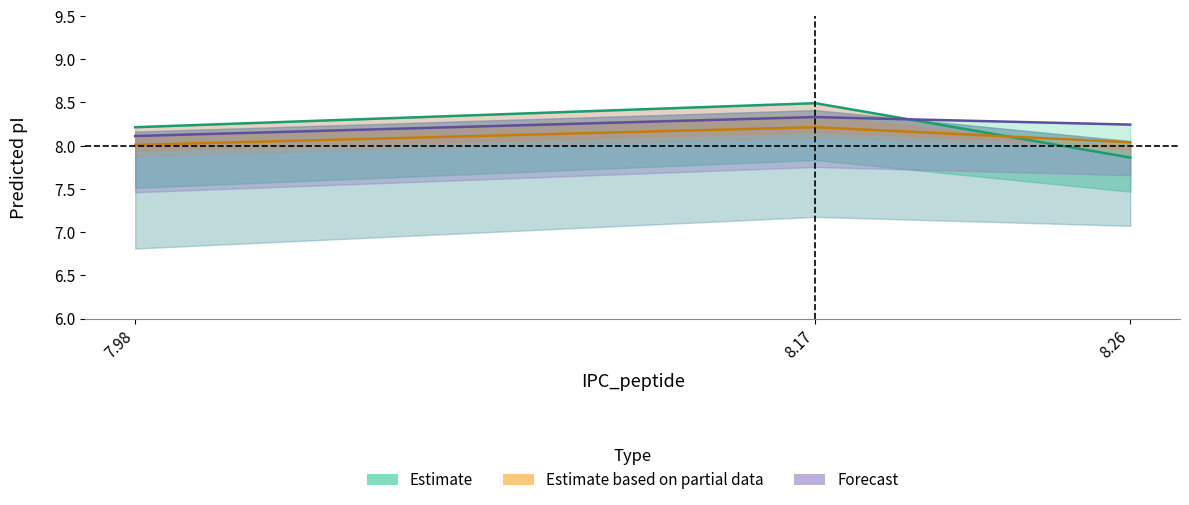

What is the label of the 2nd point from the right?

8.17